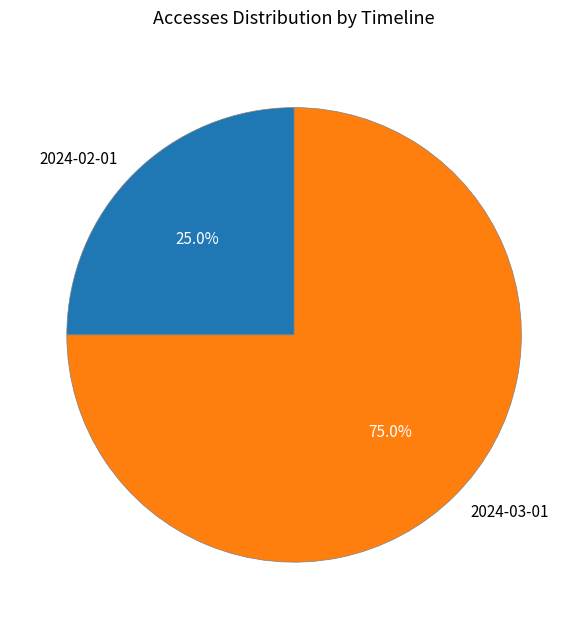

Which slice is the largest?

2024-03-01